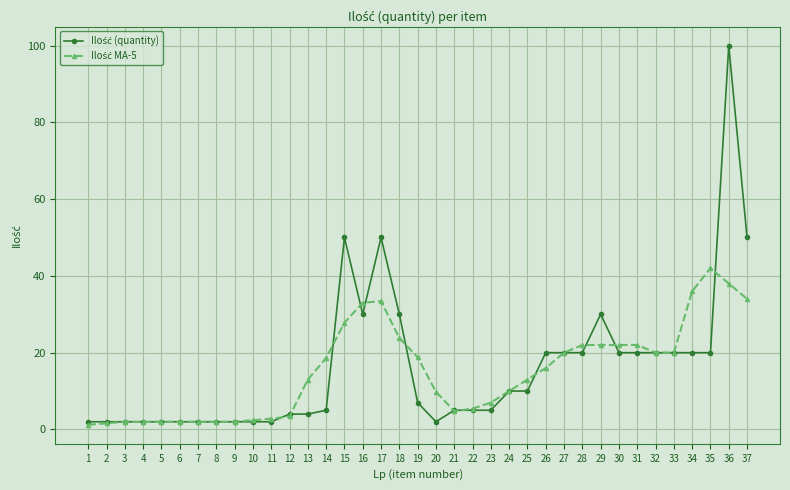

Which category has the highest value across all series?

36